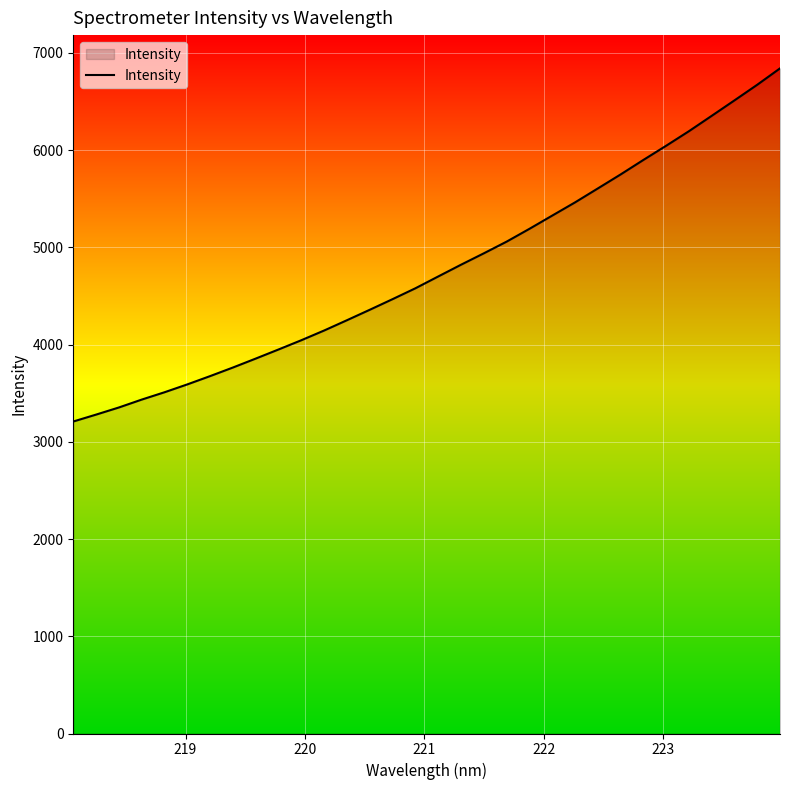

What is the smallest value displayed?

3208.5